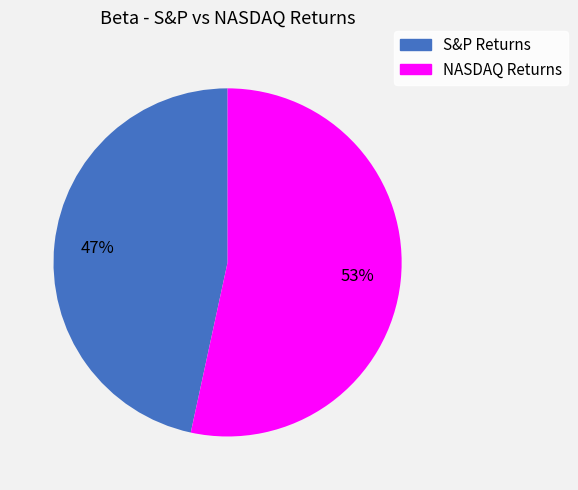

Is the sum of NASDAQ Returns and S&P Returns greater than half?

Yes